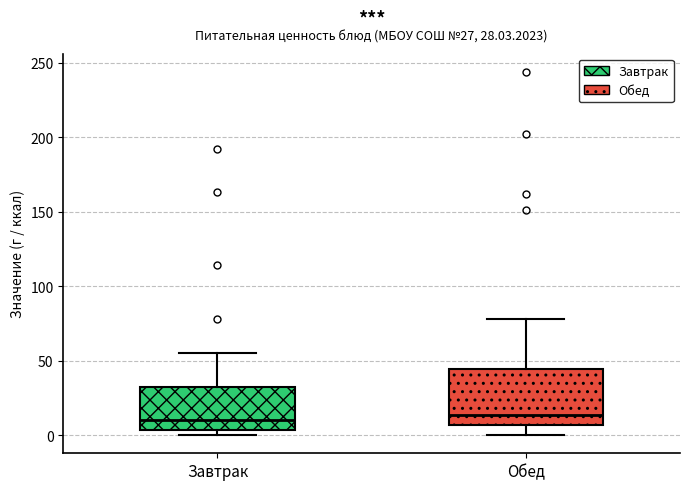

Which box is the tallest, from its lower edge to its upper edge?

Обед